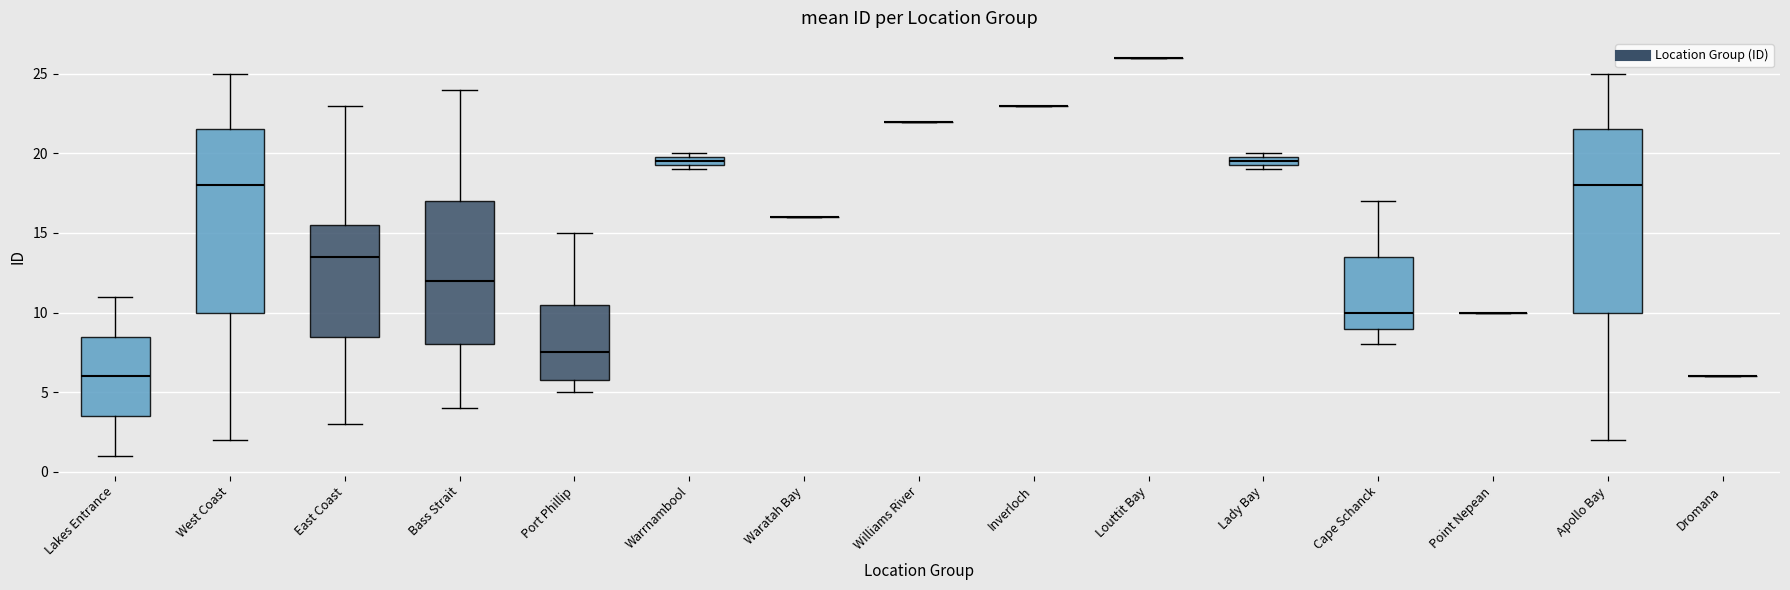

Where is the lower edge of the box for East Coast on the y-axis? The values are not printed on the chart, so give them approximately, as read against the axis.

8.5